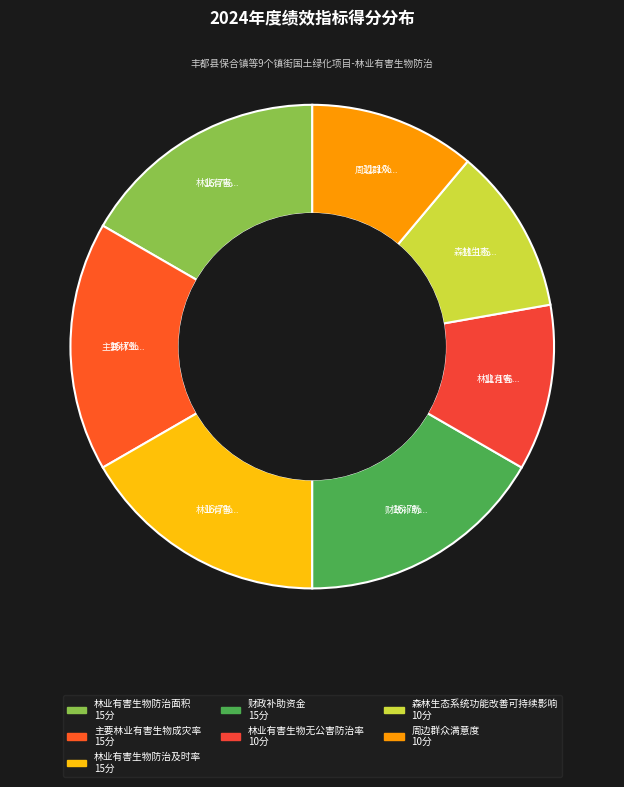

How many slices are in this pie chart?

7